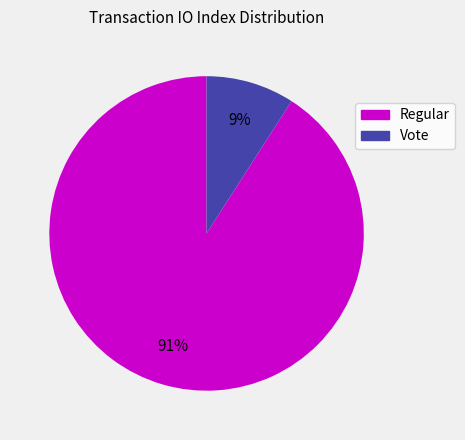

How many segments does this pie chart have?

2